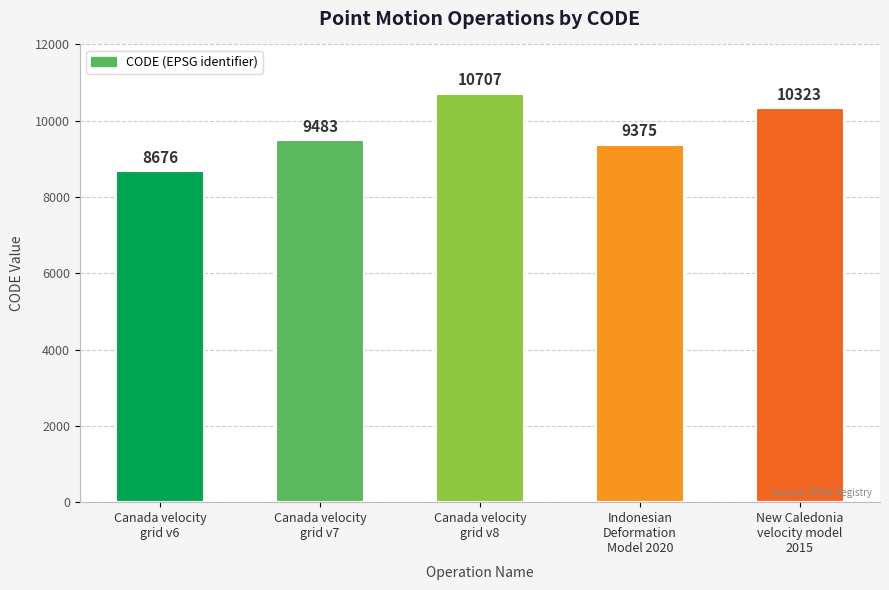

Where is the data nearest to the value 9691?

Canada velocity
grid v7